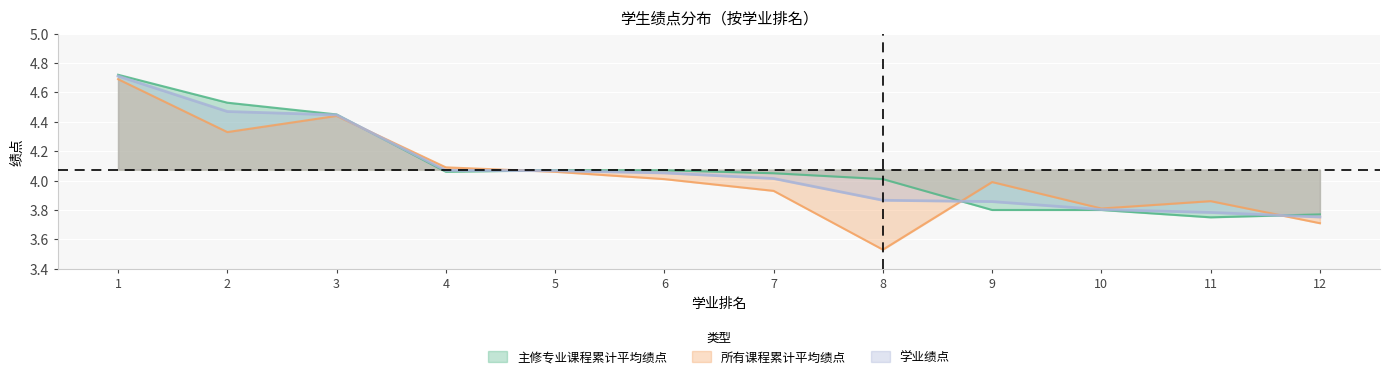

What is the average value of the 主修专业课程累计平均绩点 series?

4.1